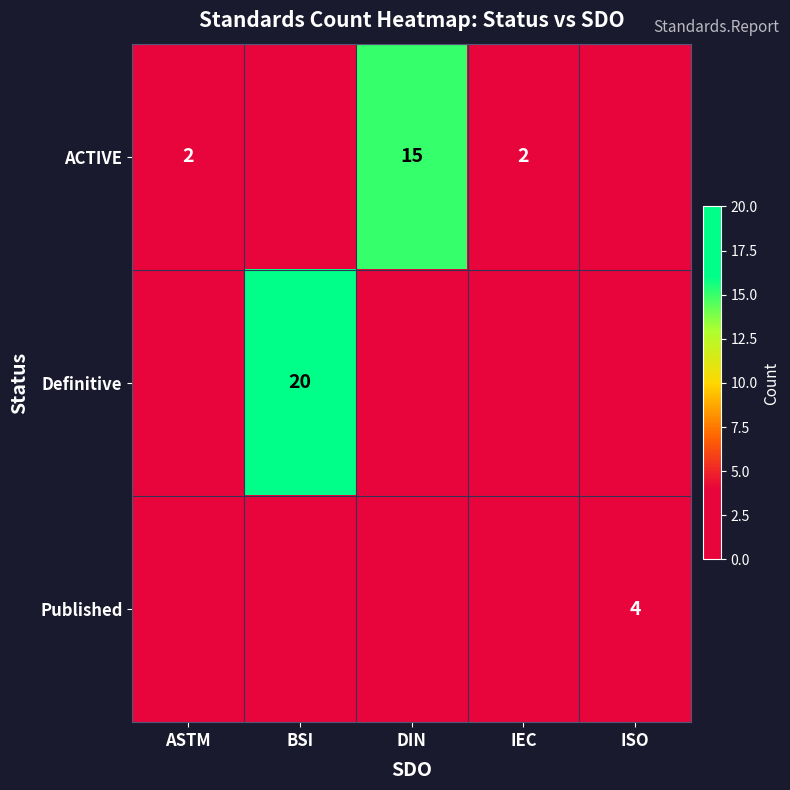

What is the total value across all series at BSI?

20